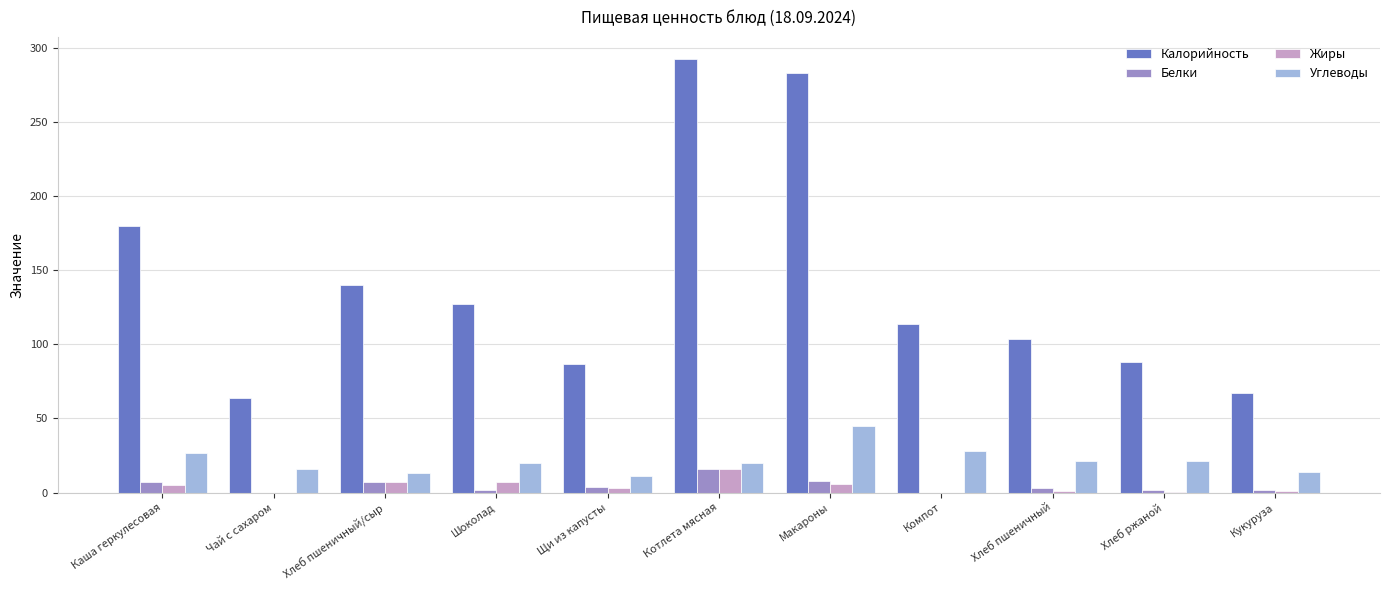

Is the value of Жиры at Хлеб пшеничный/сыр greater than the value of Калорийность at Компот?

No